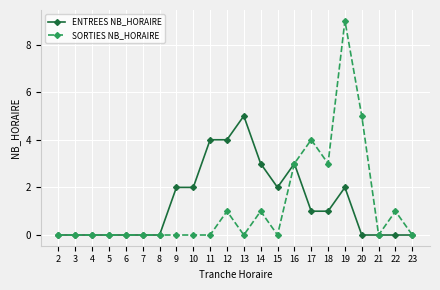

Is it true that SORTIES NB_HORAIRE equals 4 at 13?

False